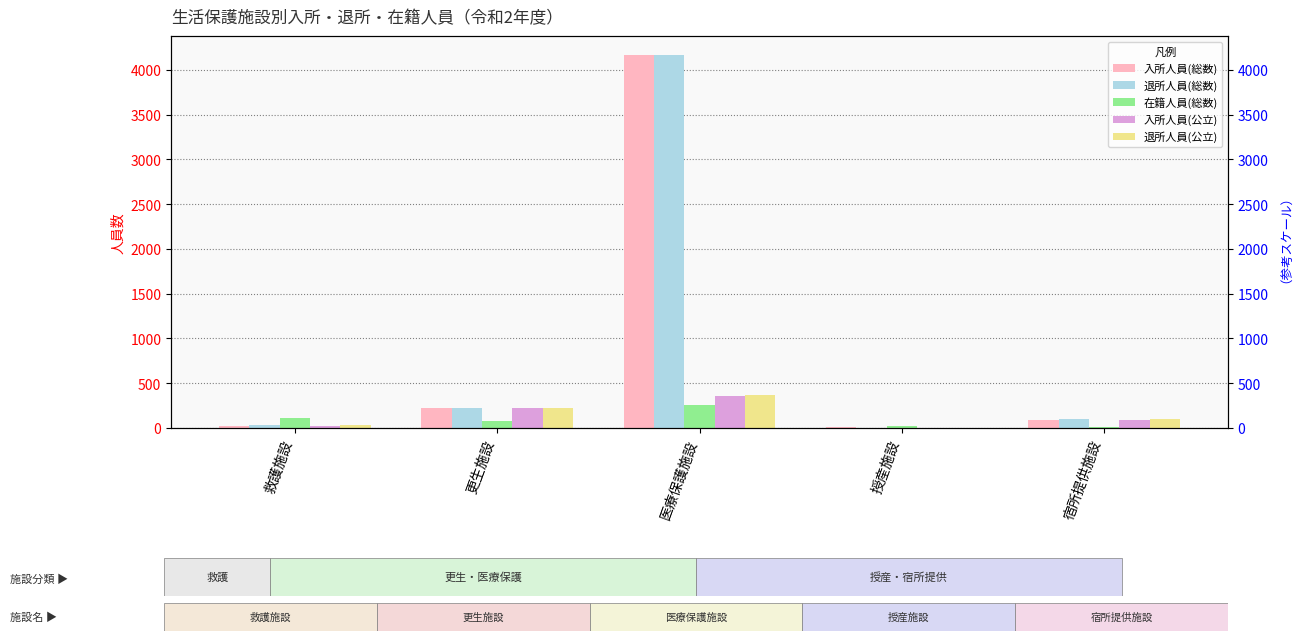

Reading left to right, what are all the values shown in this chart?

入所人員(総数): 21	219	4166	6	89
退所人員(総数): 31	227	4170	3	99
在籍人員(総数): 115	74	255	23	9
入所人員(公立): 21	219	362	0	89
退所人員(公立): 31	227	374	0	99